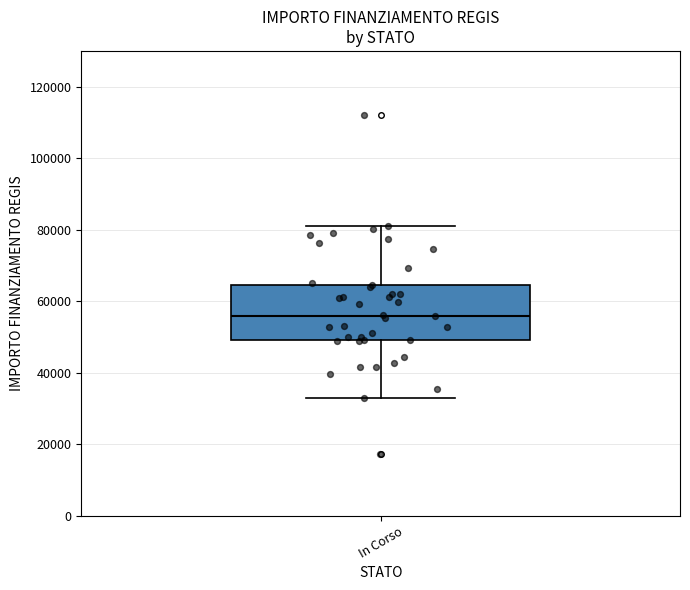

Where does the upper whisker of the box for In Corso end on the y-axis? The values are not printed on the chart, so give them approximately, as read against the axis.

80000